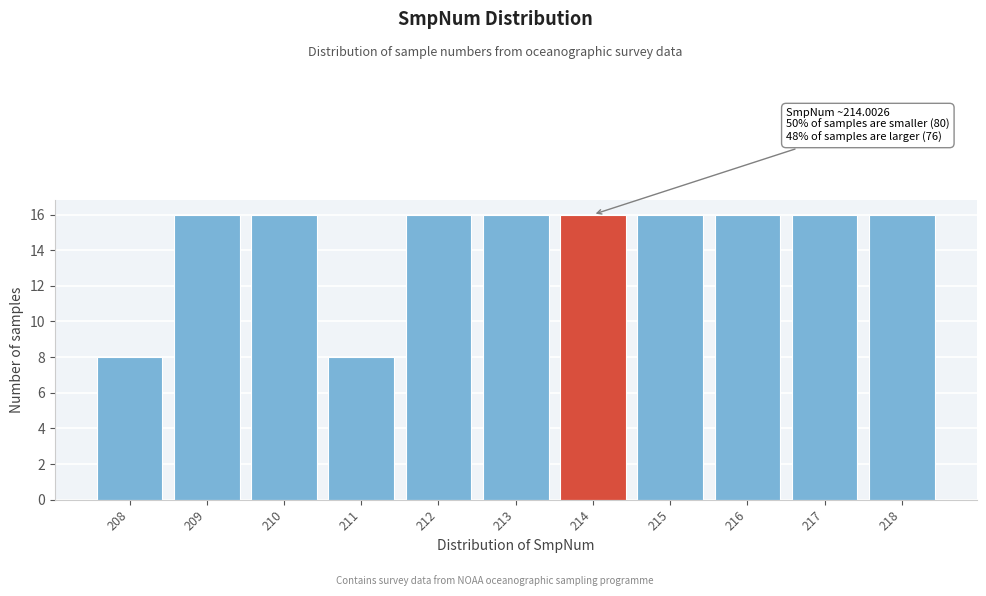

Reading right to left, transcribe all the data shown in this chart.

16	16	16	16	16	16	16	8	16	16	8